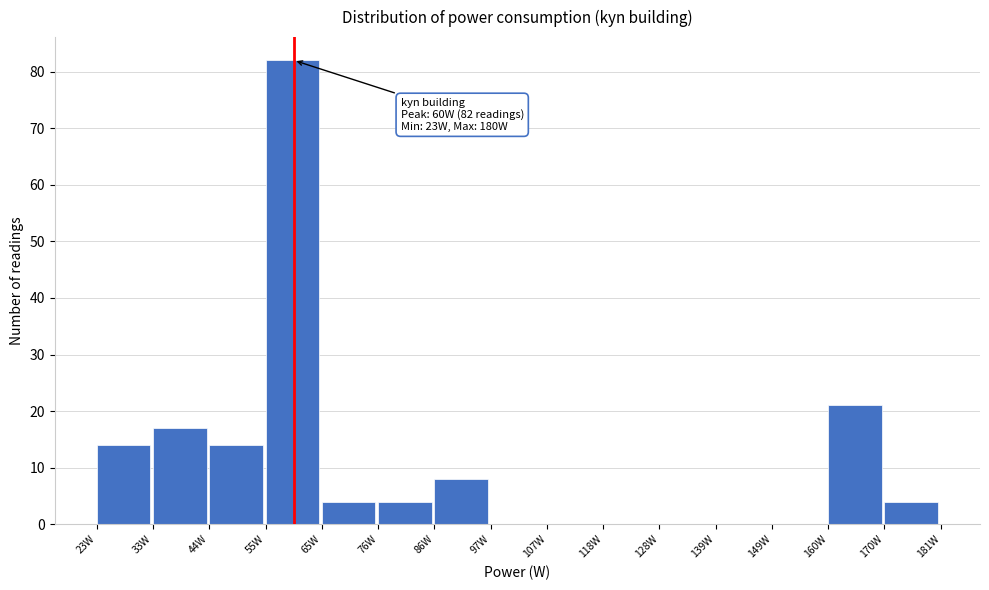

Which range on the x-axis has the tallest bar?

54 to 66